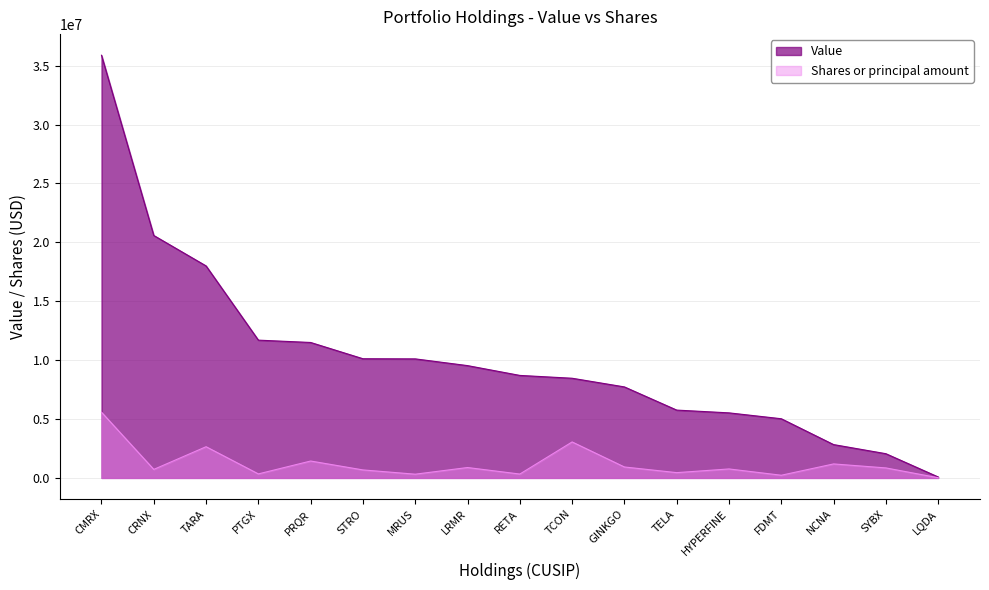

Rank the series by their average value, from lowest to highest.

Shares or principal amount, Value